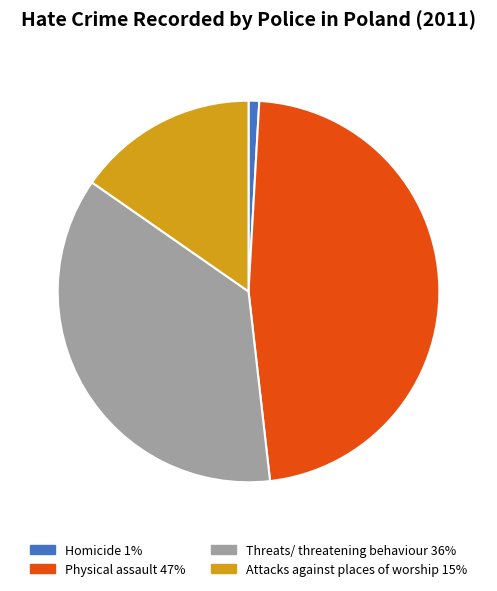

How many segments does this pie chart have?

4